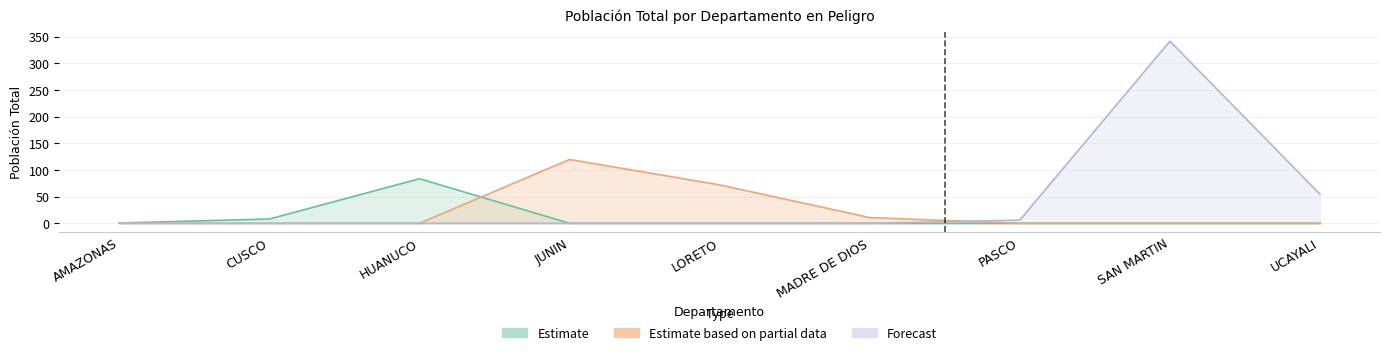

True or false: Forecast and Estimate intersect in this chart.

False